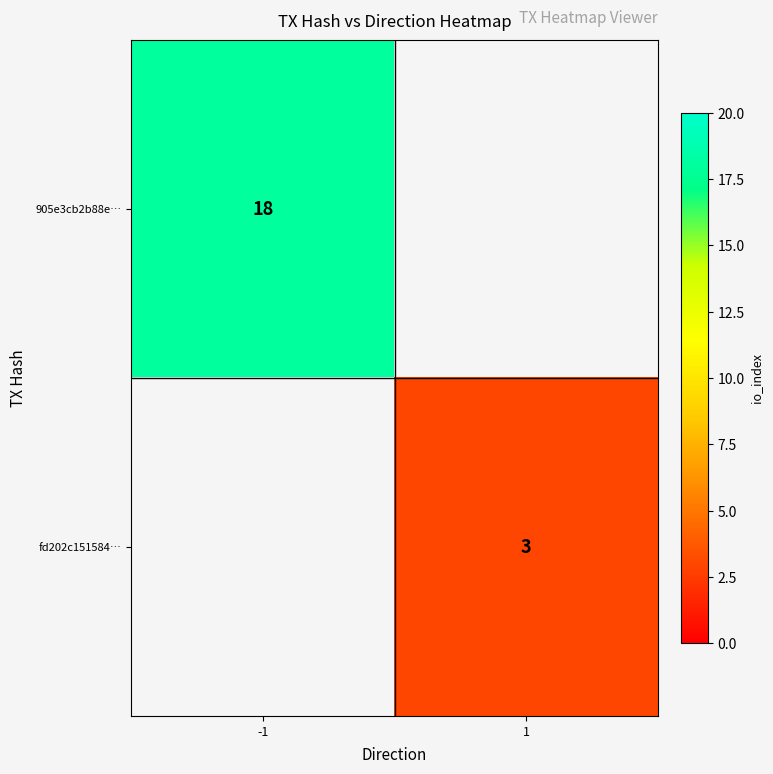

What is the total value across all series at -1?

18